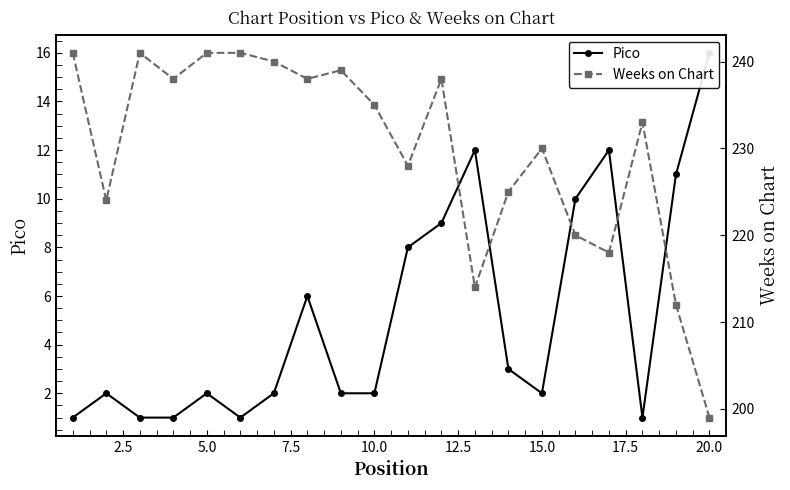

What are all the series names shown in the legend?

Pico, Weeks on Chart